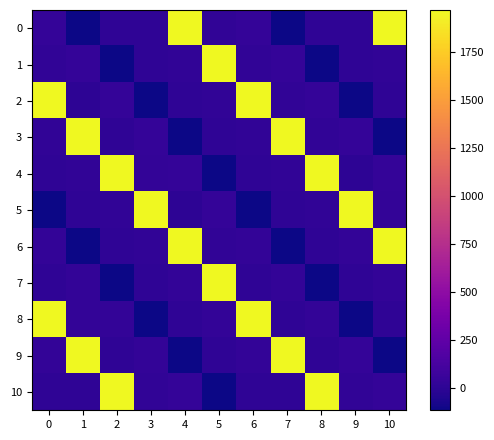

What is the greatest value displayed?

1969.0